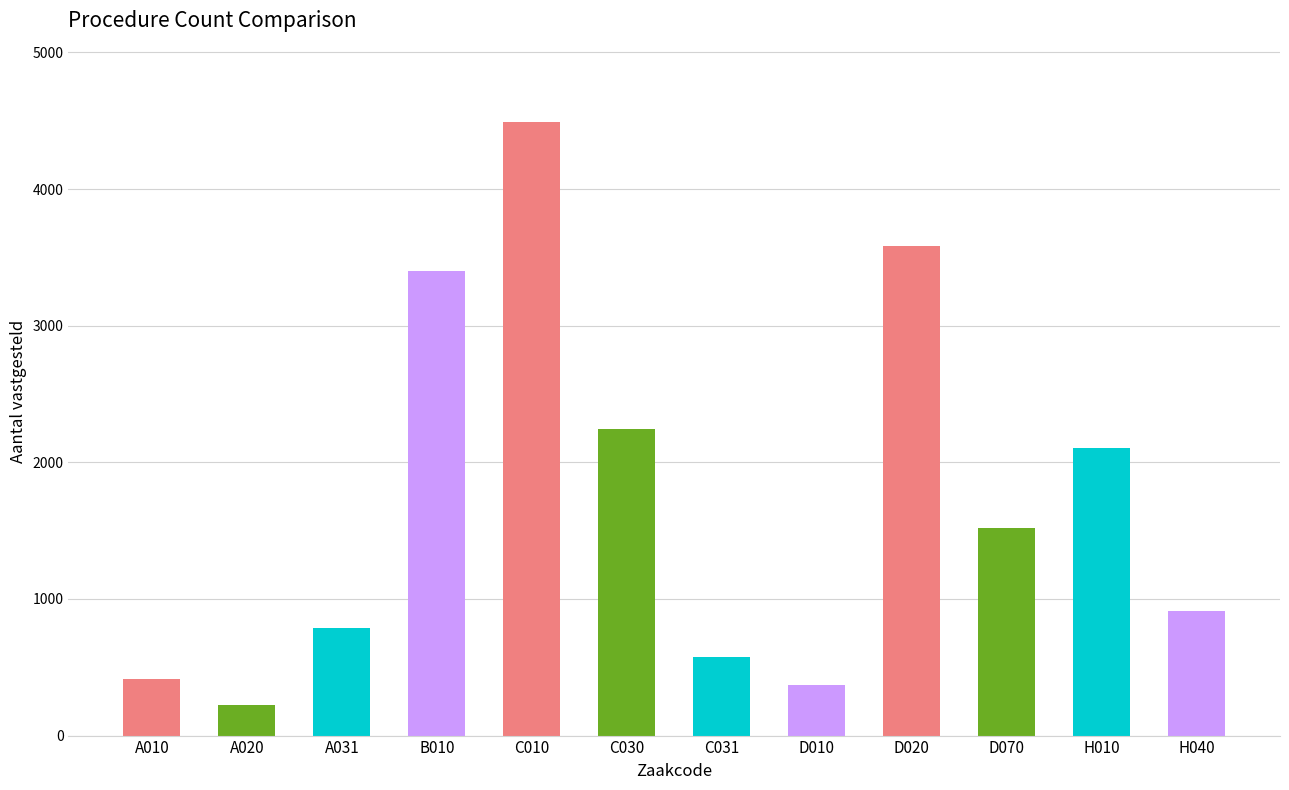

What is the label of the 12th bar from the right?

A010